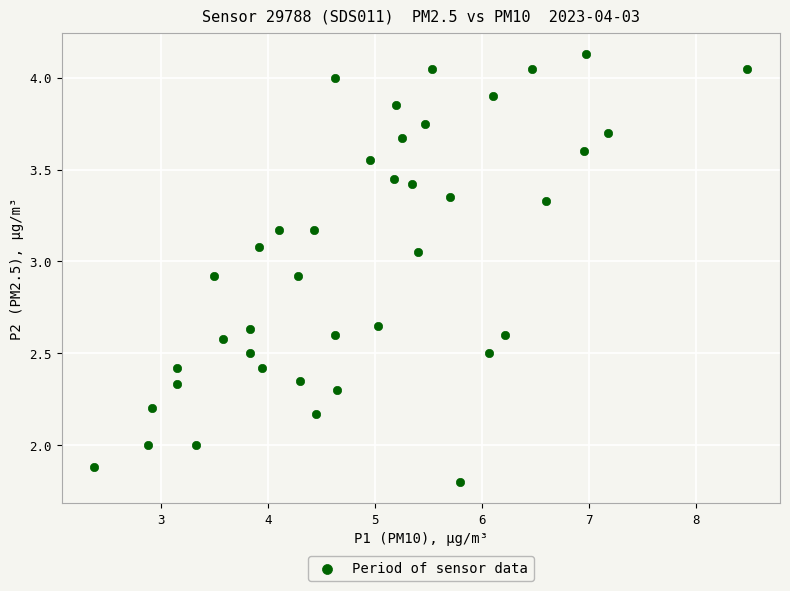

What is the range of X values (max minus min)?

6.1